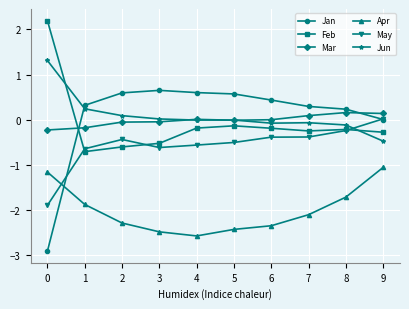

True or false: Jun has more than 0 points higher than both neighbors.

True